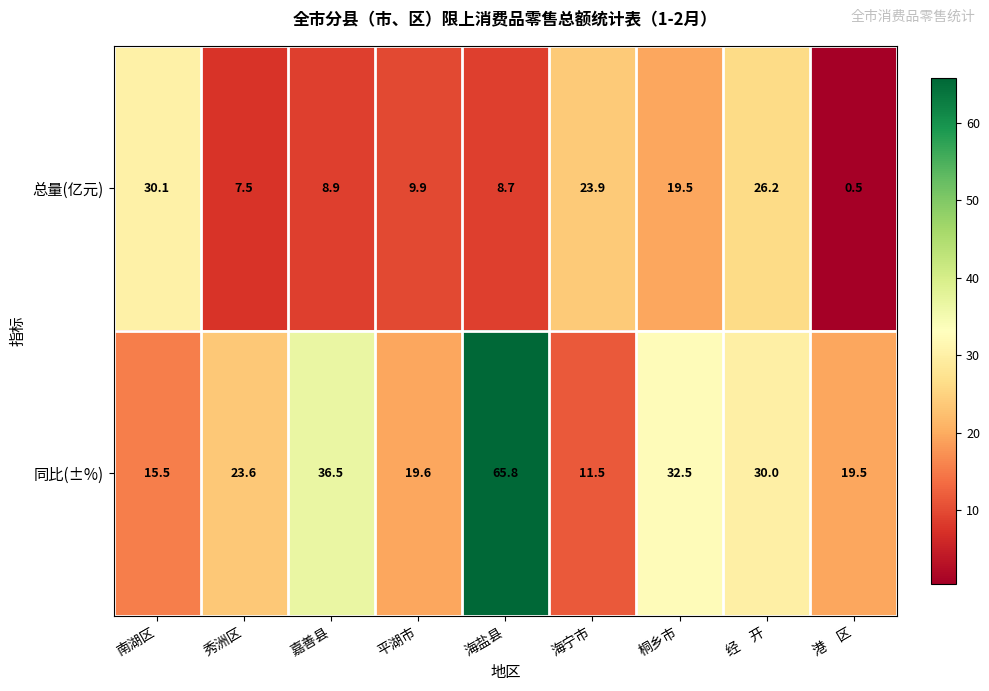

The value of 同比(±%) at 海盐县 is 88.1. True or false?

False